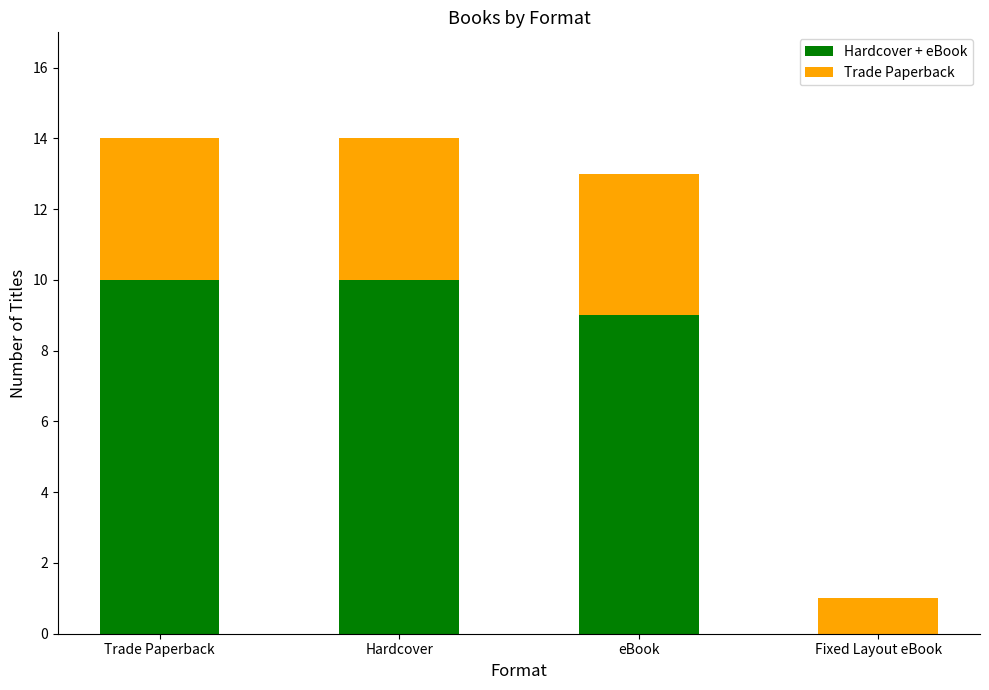

The value of Hardcover + eBook at eBook is 9. True or false?

True